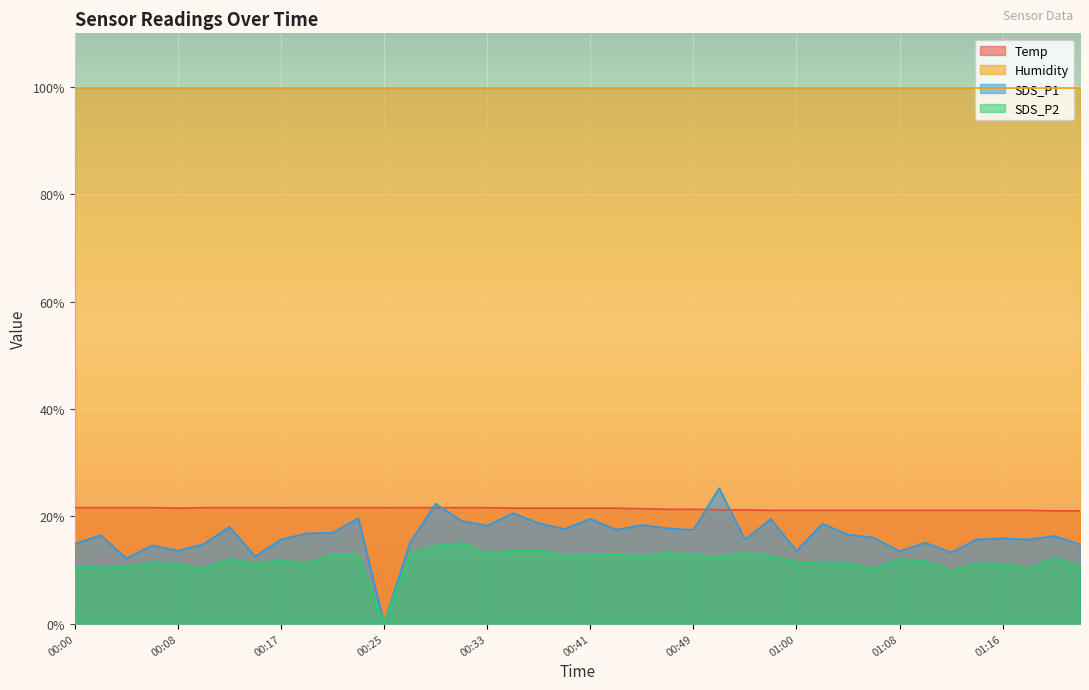

At which label is Temp closest to 21?

01:23